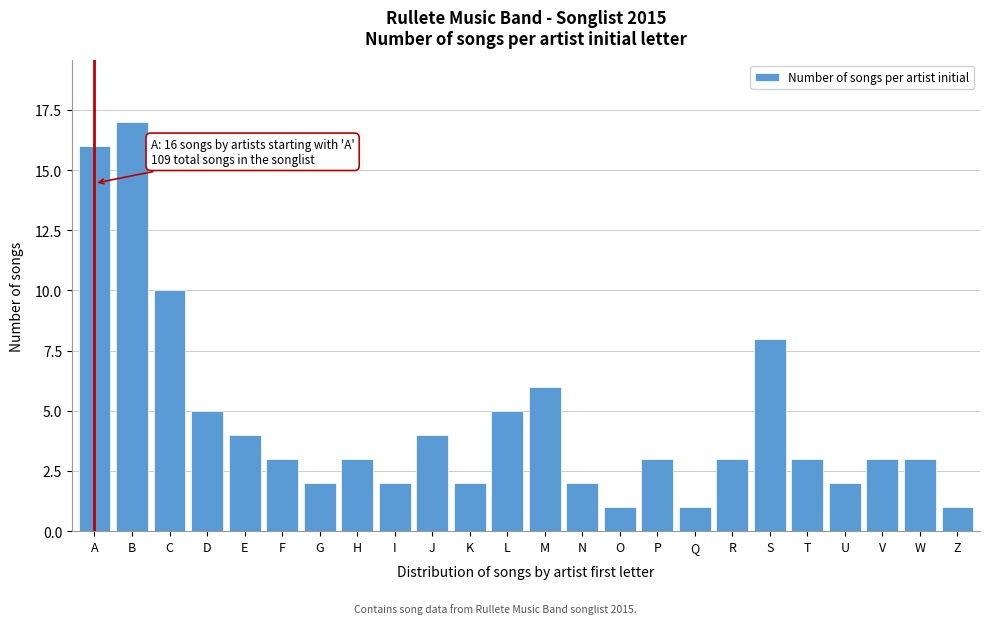

Reading right to left, list all the values displayed in this chart.

Z=1	W=3	V=3	U=2	T=3	S=8	R=3	Q=1	P=3	O=1	N=2	M=6	L=5	K=2	J=4	I=2	H=3	G=2	F=3	E=4	D=5	C=10	B=17	A=16